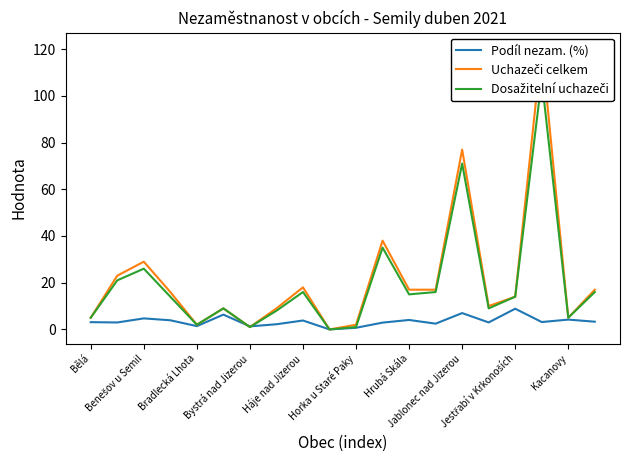

What are all the series names shown in the legend?

Podíl nezam. (%), Uchazeči celkem, Dosažitelní uchazeči